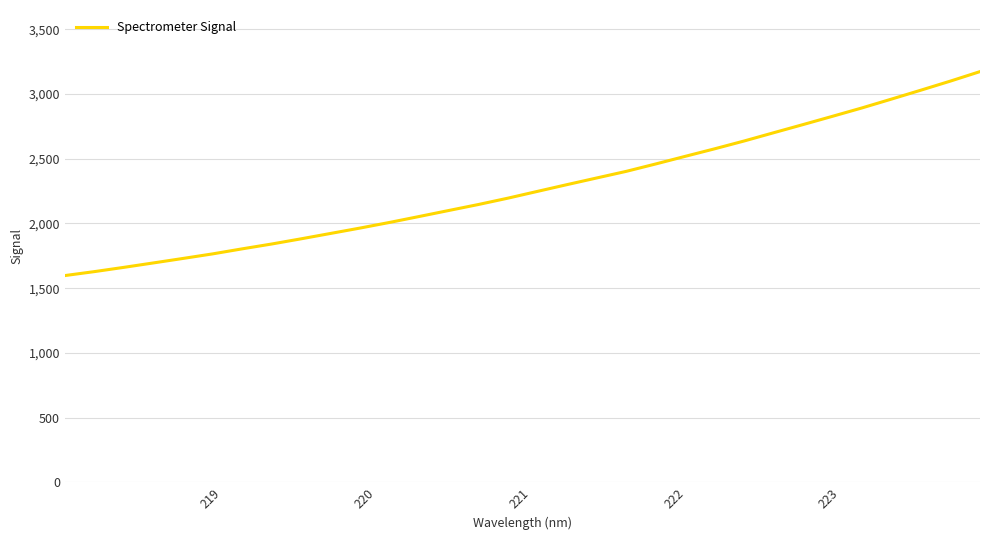

What is the greatest value displayed?

3173.2